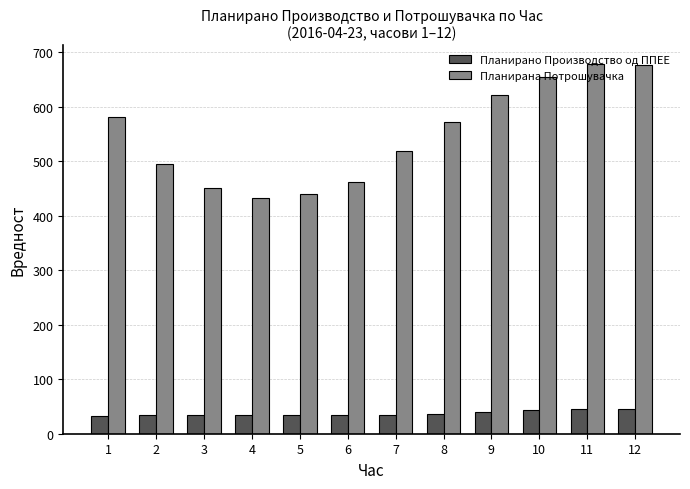

The Планирана Потрошувачка series shows 678.6 at 11. True or false?

True